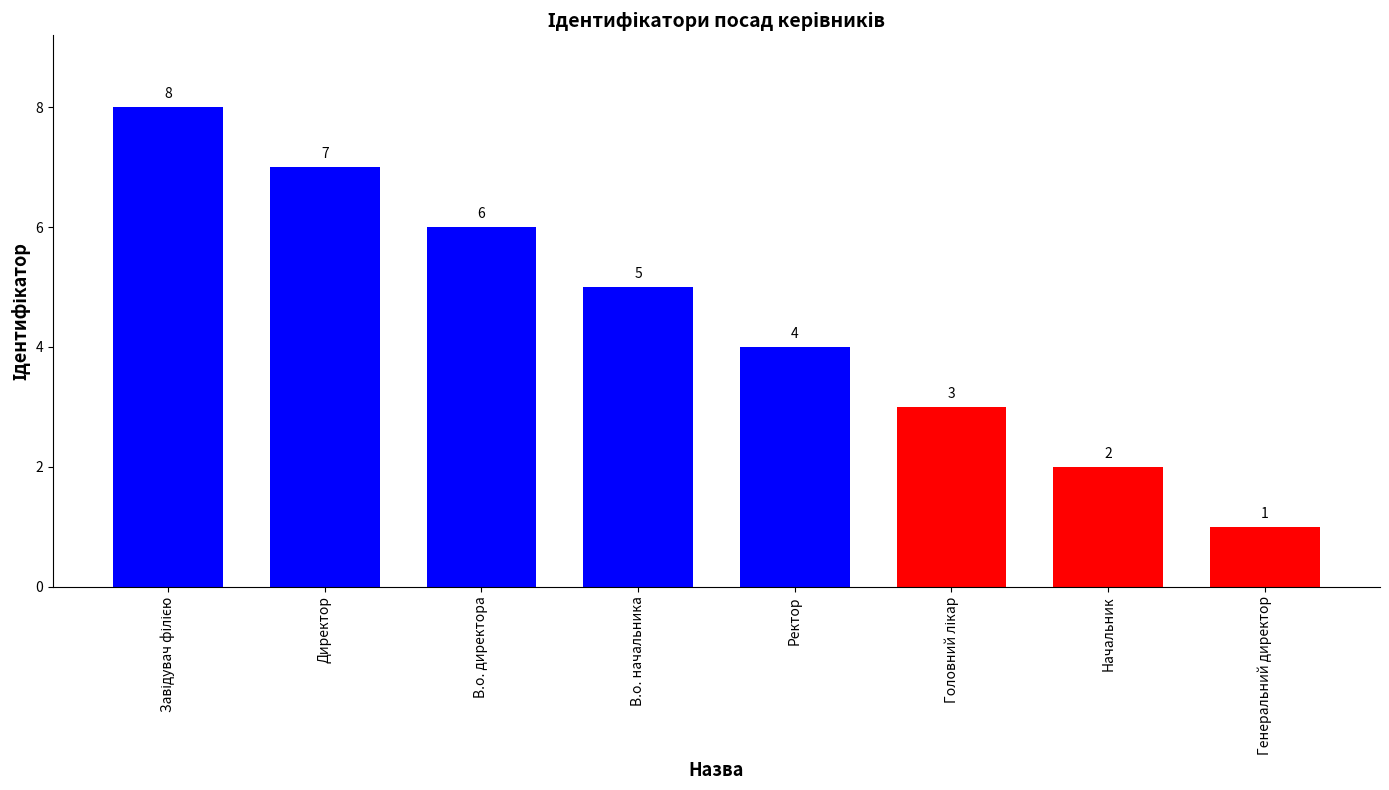

Where is the data nearest to the value 4?

Ректор